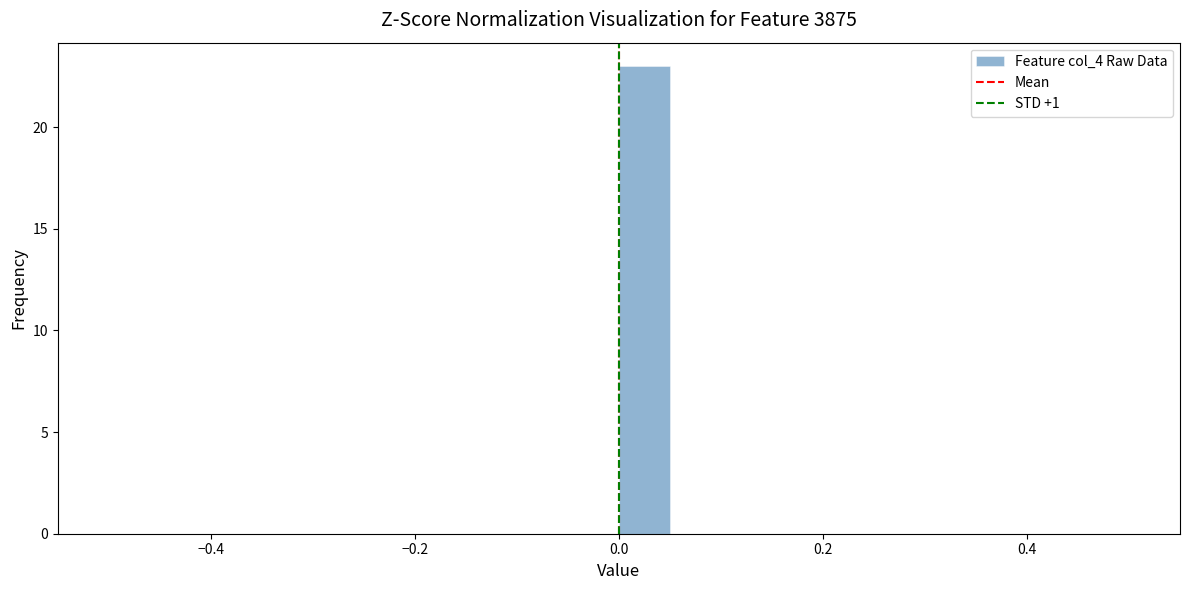

Read against the x-axis, roughly where is the centre of the tallest bar?

0.02